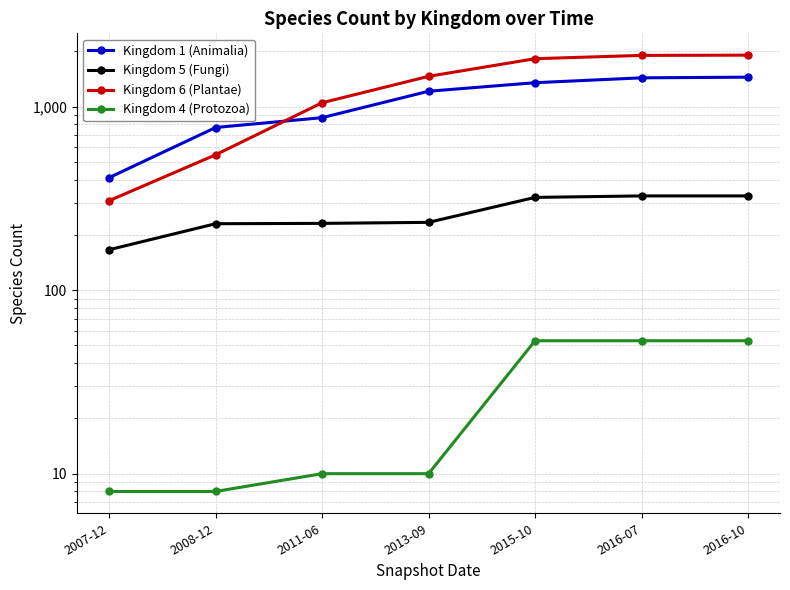

True or false: Kingdom 6 (Plantae) and Kingdom 5 (Fungi) cross at least once.

False